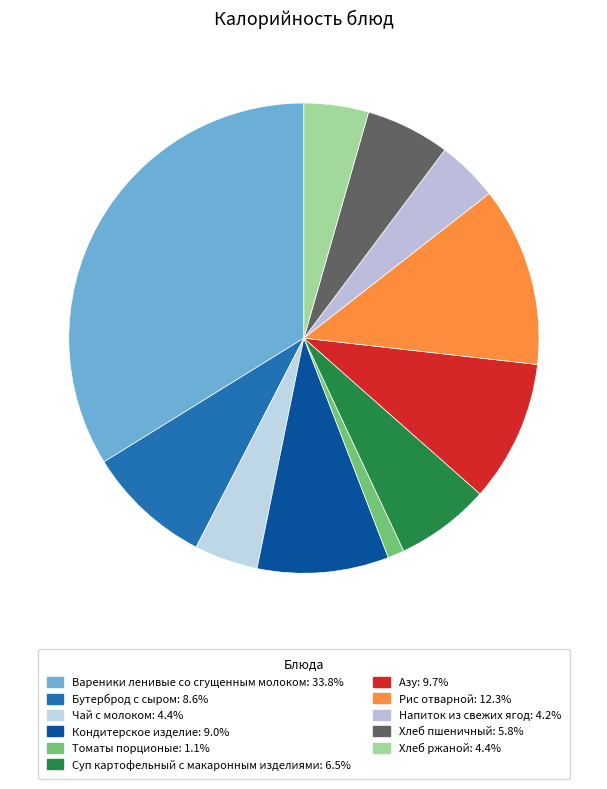

How many segments does this pie chart have?

11